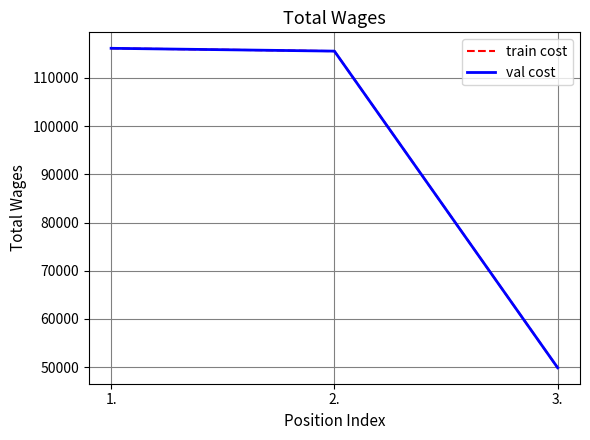

Where does the val cost series first go above 115578?

1.